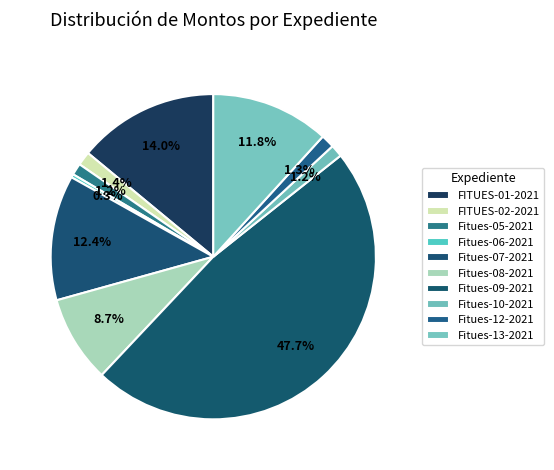

Which has a higher value, Fitues-05-2021 or Fitues-12-2021?

Fitues-12-2021